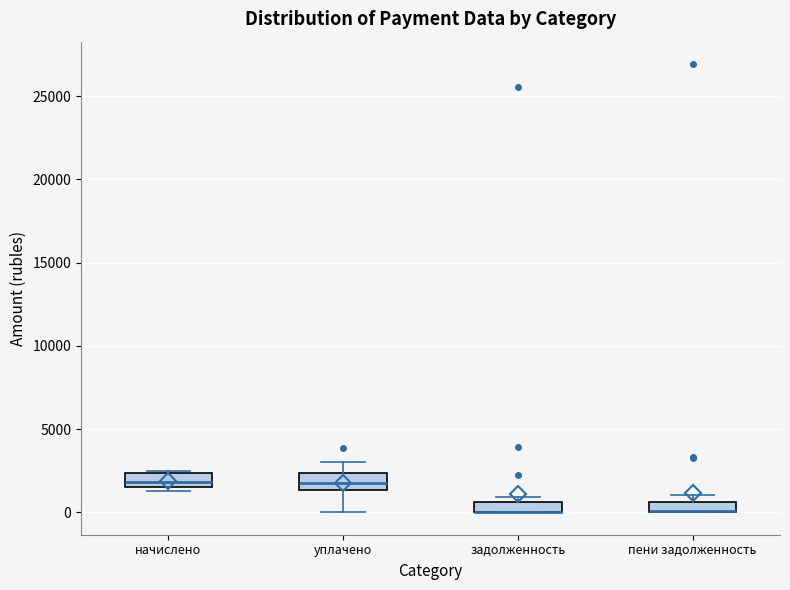

Where does the lower whisker of the box for уплачено end on the y-axis? The values are not printed on the chart, so give them approximately, as read against the axis.

0